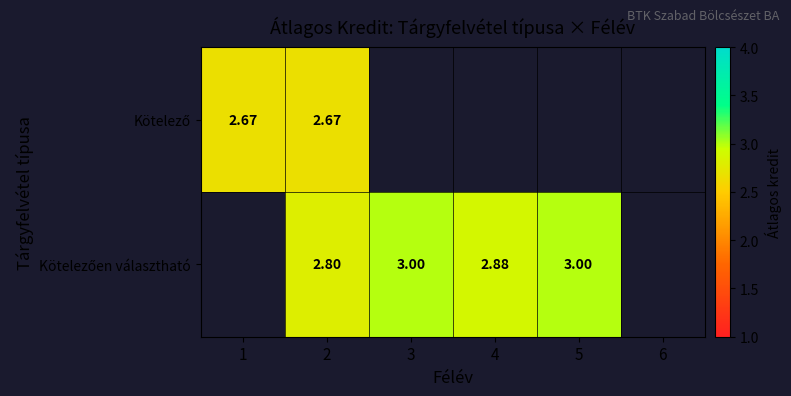

List the series in order of their overall mean, lowest first.

Kötelező, Kötelezően választható